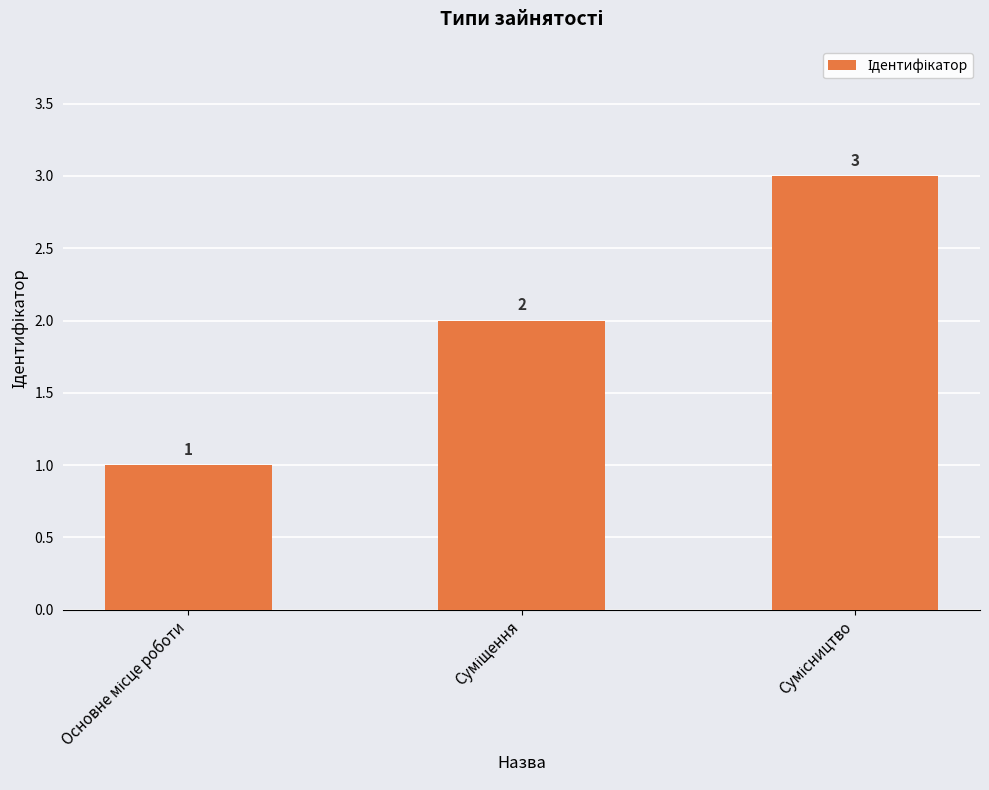

Count the values in the range 1 to 3.

3